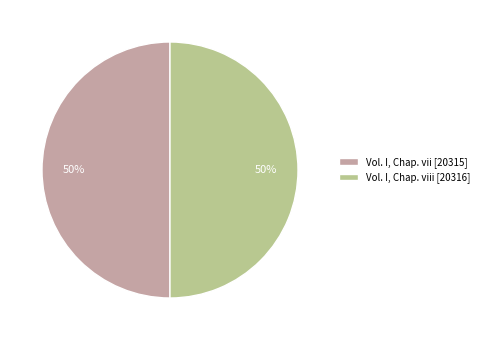

What percentage is the Vol. I, Chap. vii [20315] slice, to the nearest percent?

50%